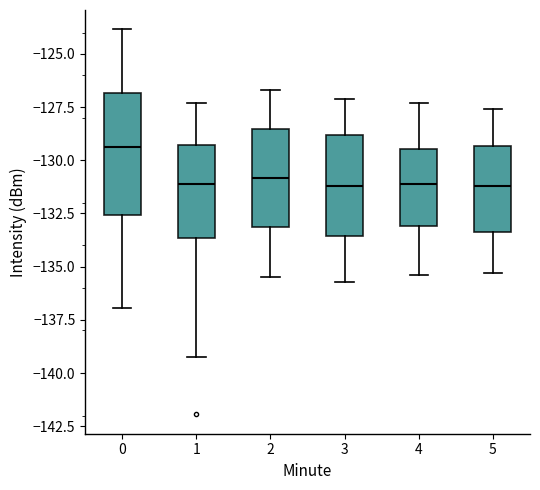

Which box has the highest median line?

0